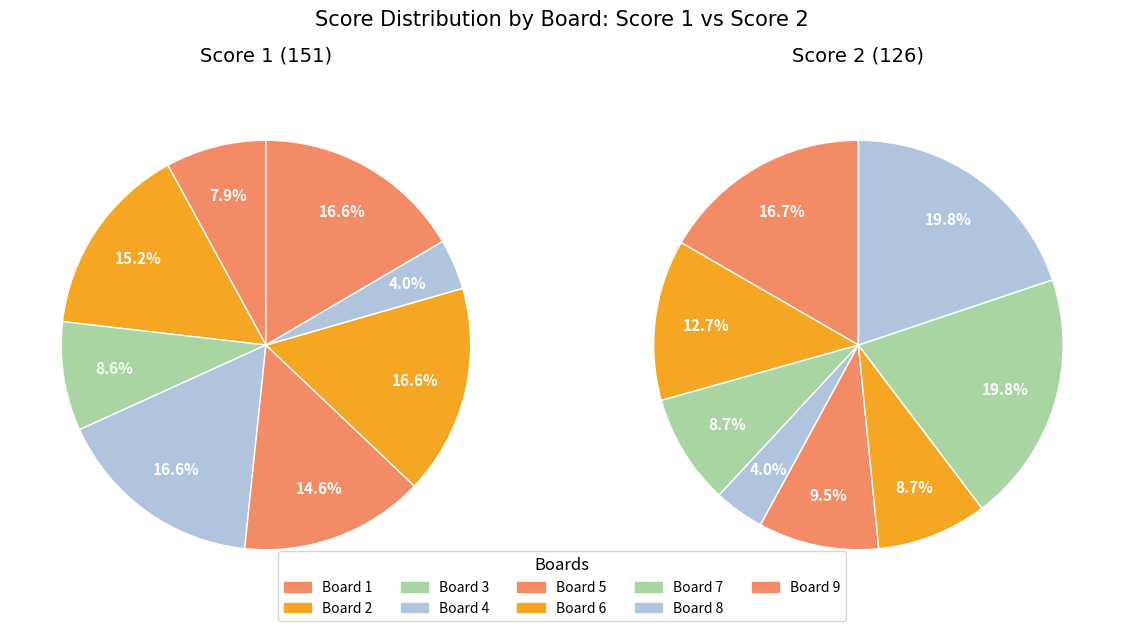

To the nearest percent, what is the average slice percentage?

11%